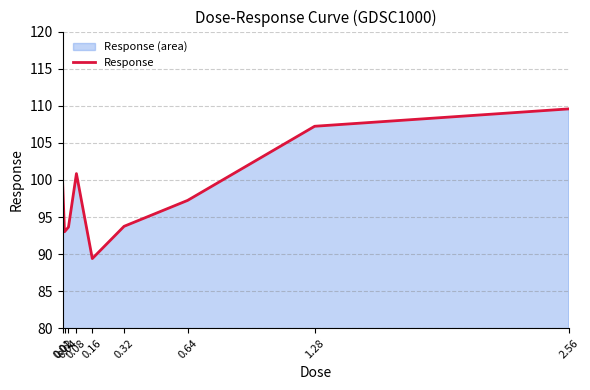

What position from the left is 0.32?

6